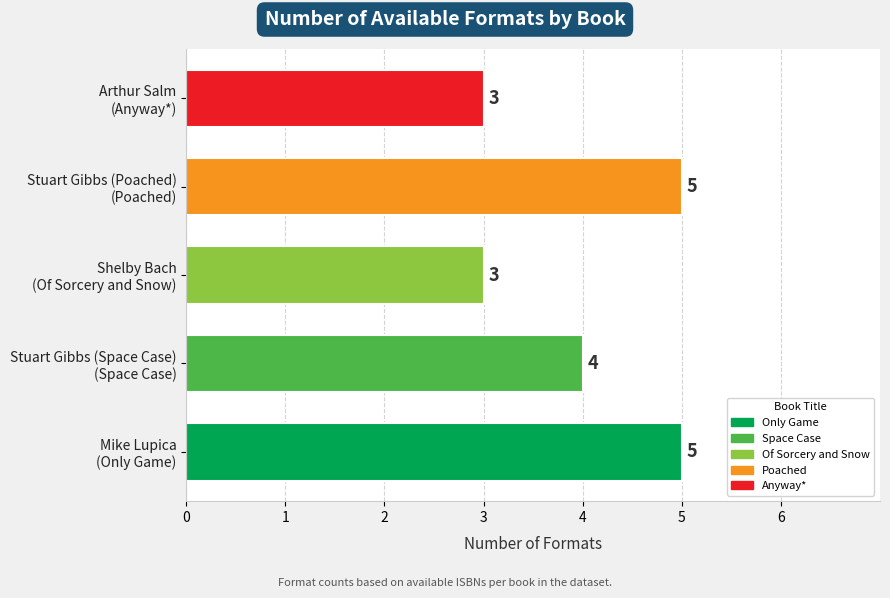

Count the values in the range 3 to 5.

5